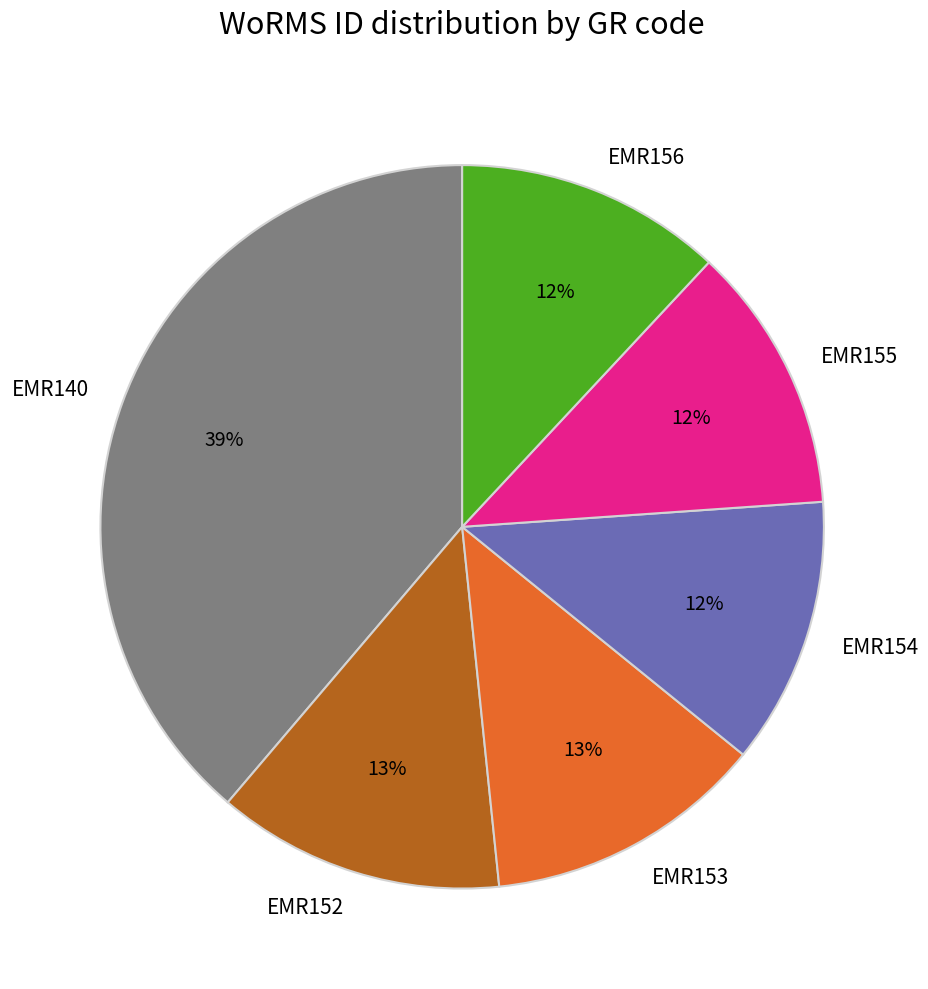

Which has a higher value, EMR152 or EMR154?

EMR152